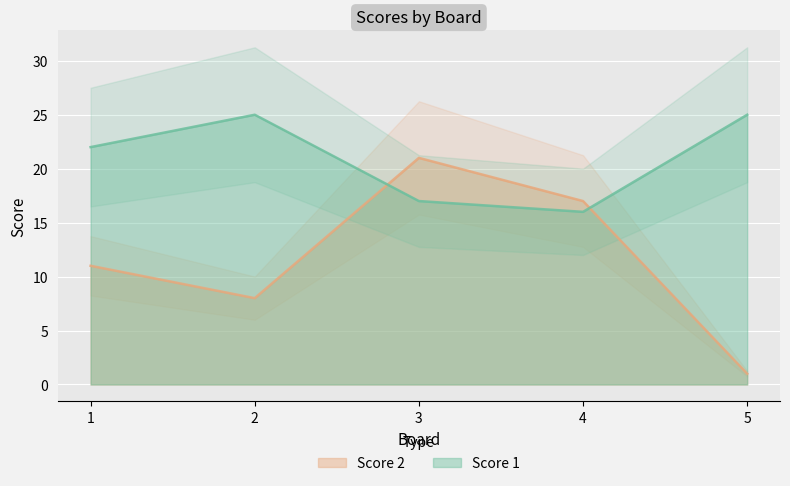

At which category is the sum across all series the highest?

3